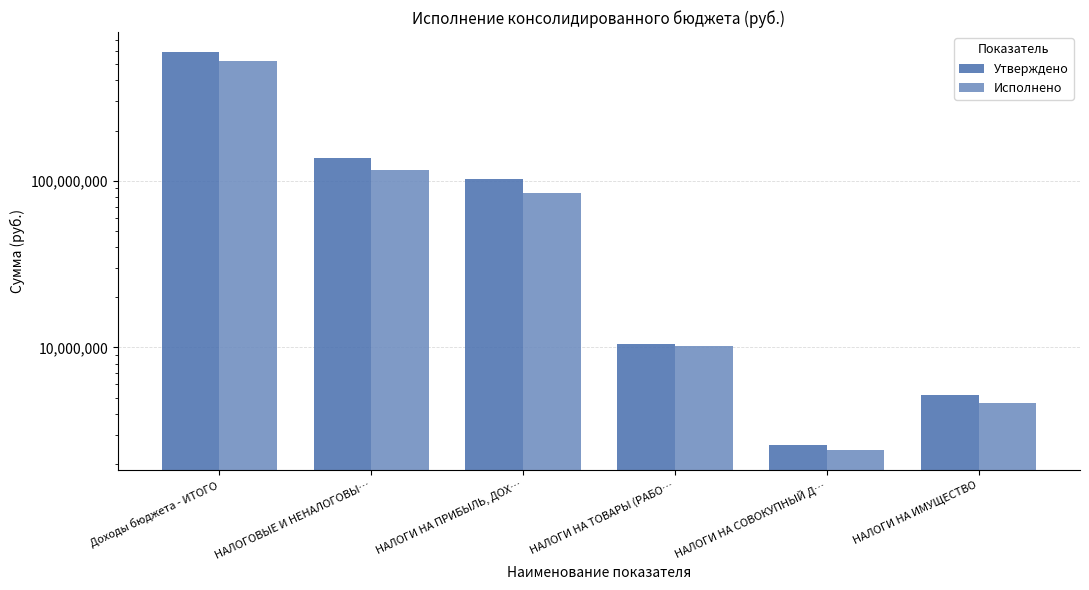

What is the sum of the Утверждено values at НАЛОГИ НА ТОВАРЫ (РАБО… and Доходы бюджета - ИТОГО?

603059504.8